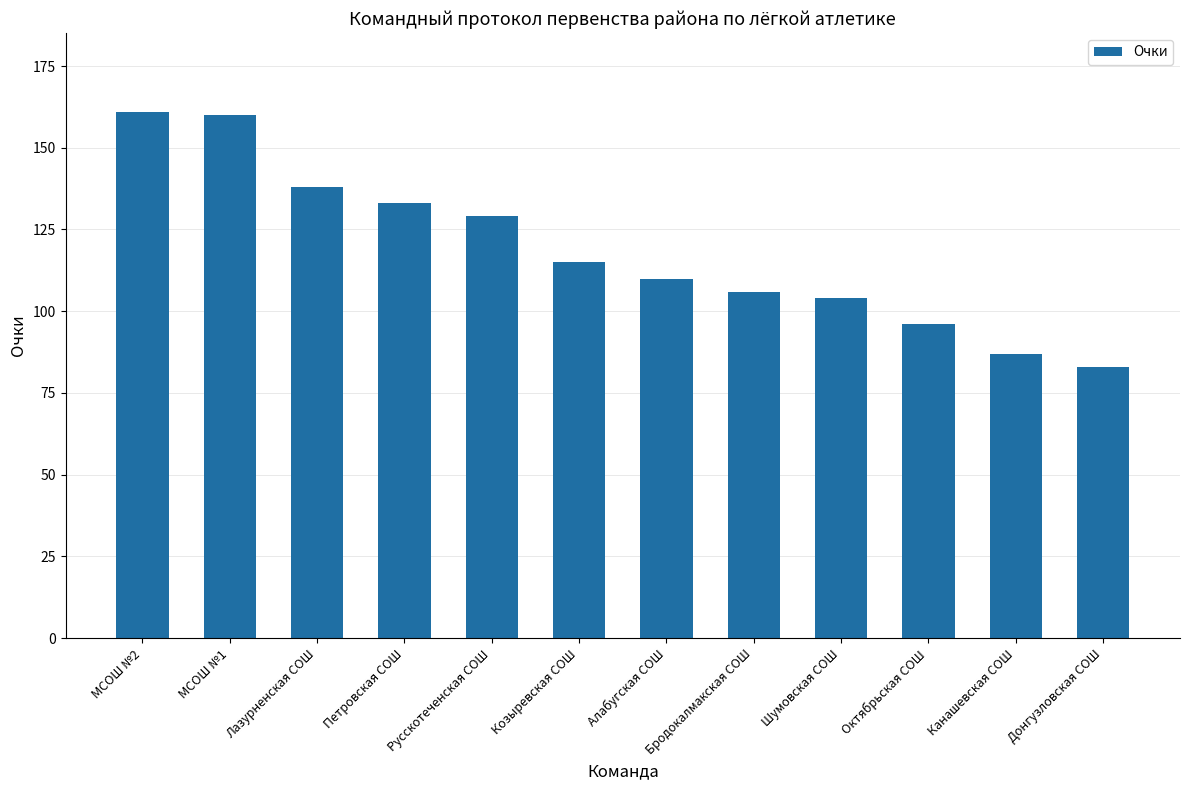

What is the greatest value displayed?

161